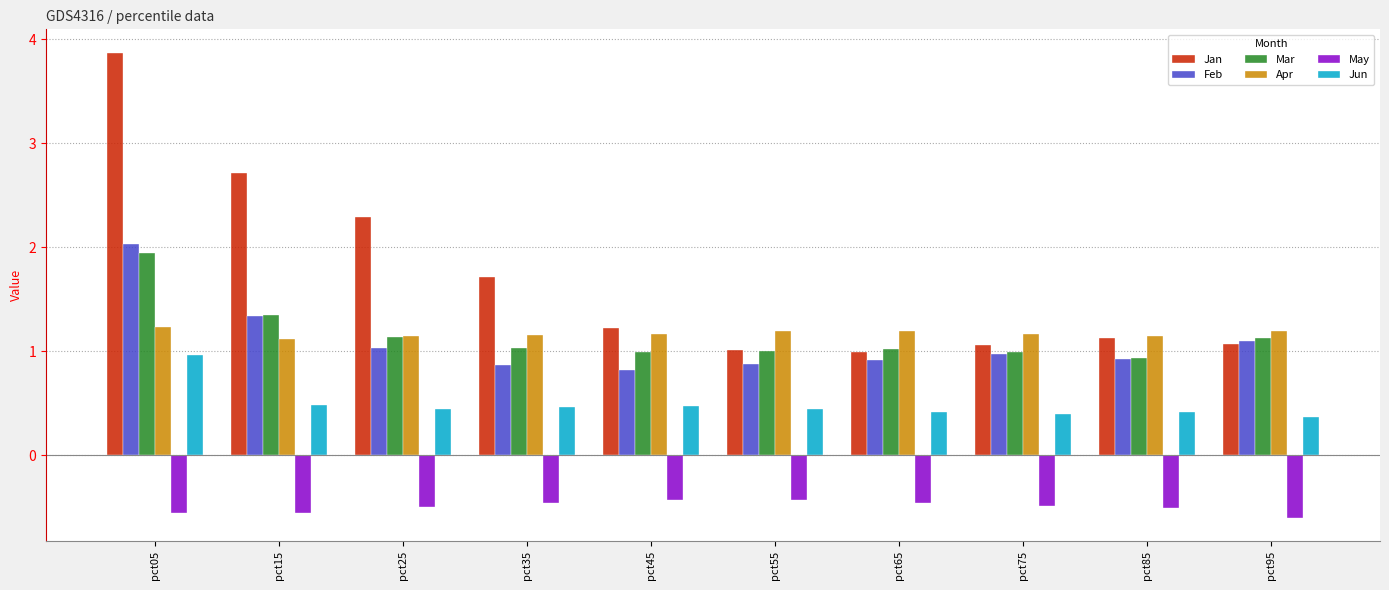

What is the sum of the Jan values at pct95 and pct05?

4.9